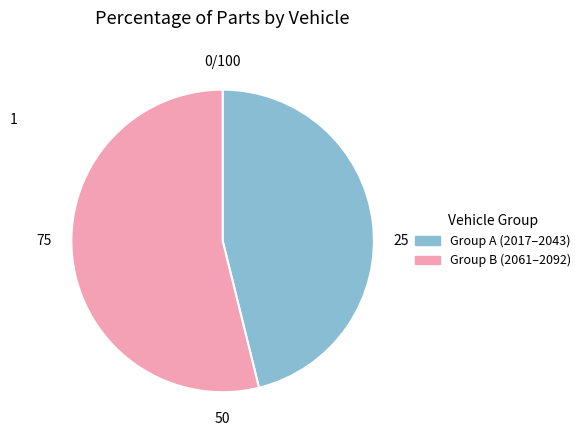

Does any single category account for the majority?

Yes